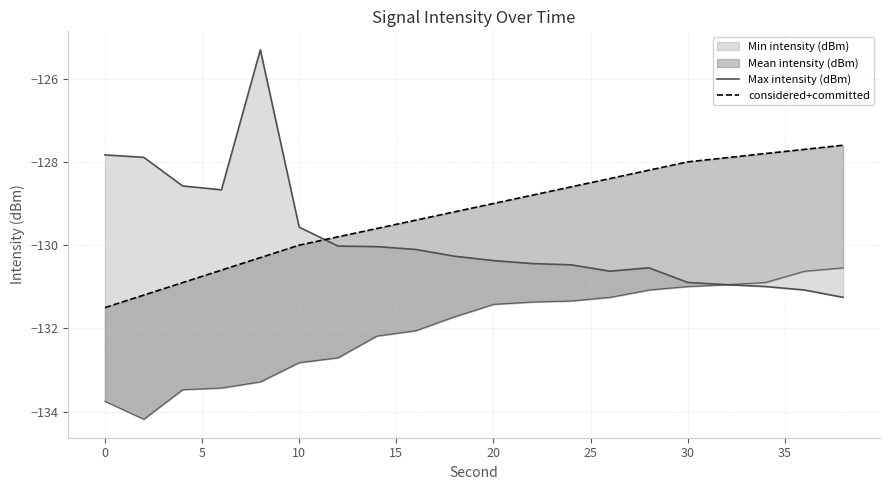

What is the difference between the maximum and minimum values in the Max intensity (dBm) series?

5.9